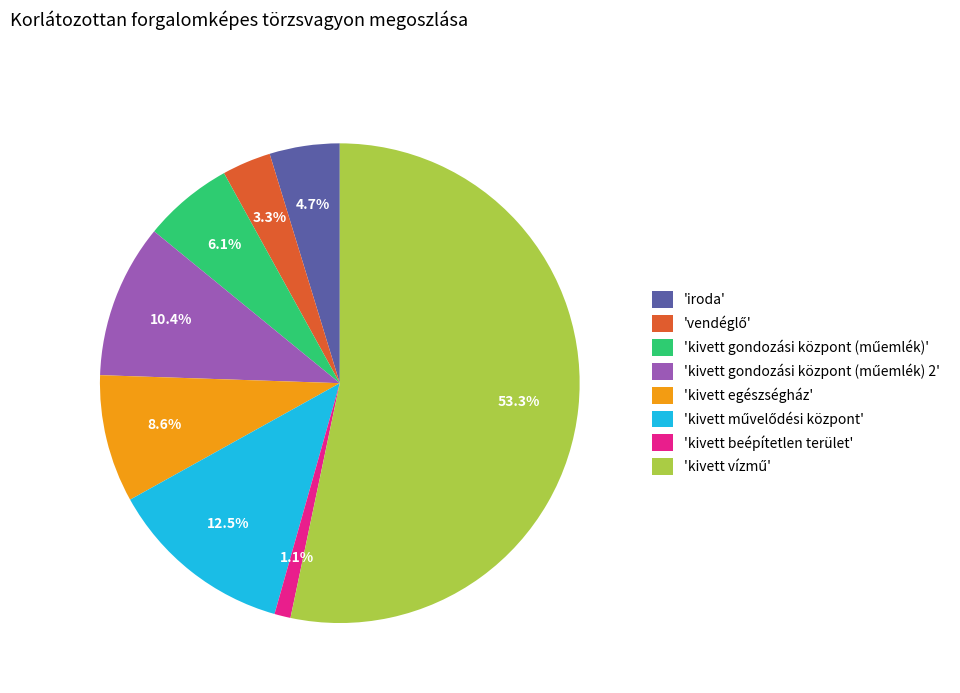

How much of the chart is everything except 'kivett egészségház'?

91.4%